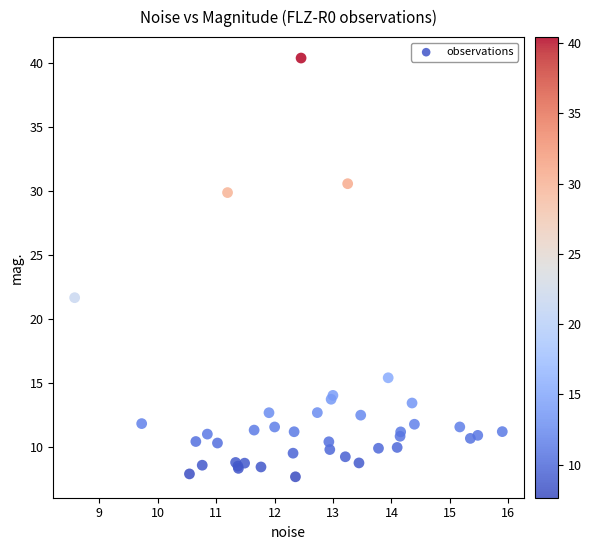

What Y value in the scatter plot is closest to 24?

21.7